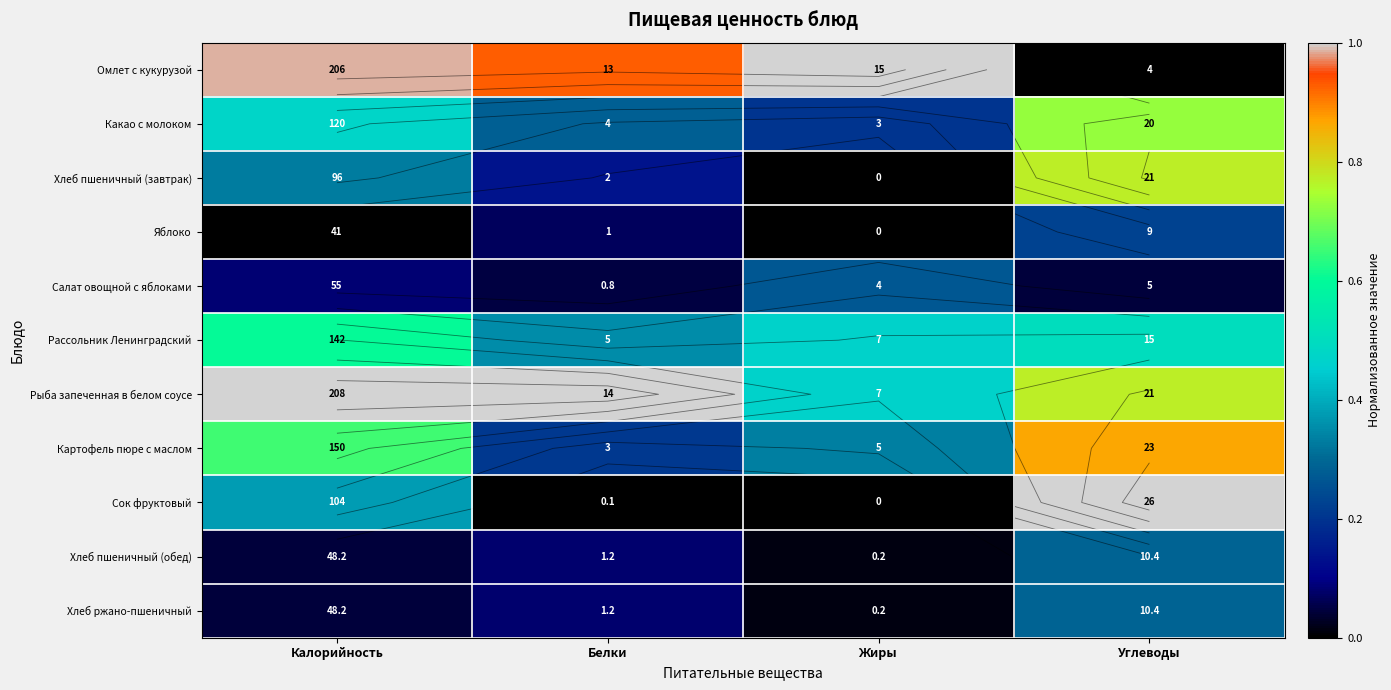

How many distinct data groups are displayed?

11